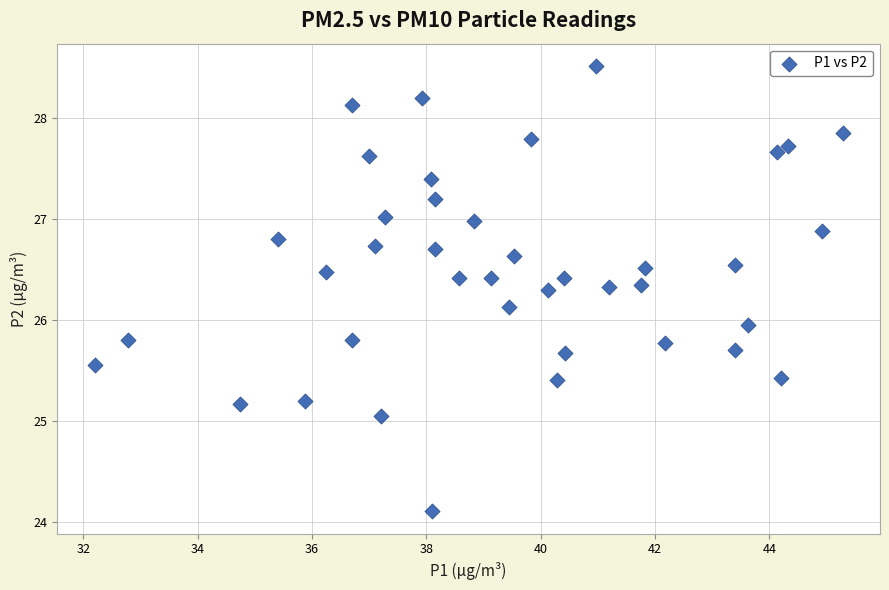

What is the range of Y values (max minus min)?

4.4